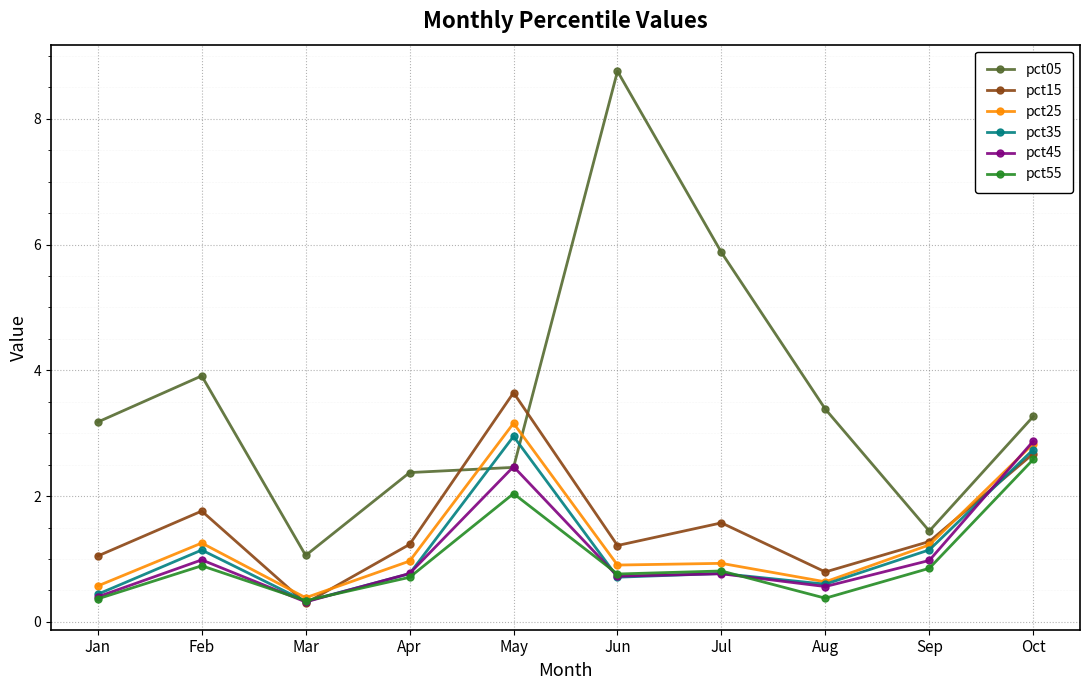

What is the sum of the pct05 values at Sep and May?

3.9